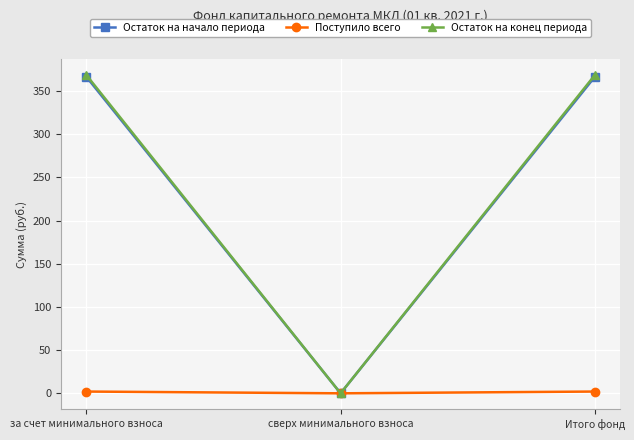

The Остаток на конец периода series shows 619.1 at Итого фонд. True or false?

False